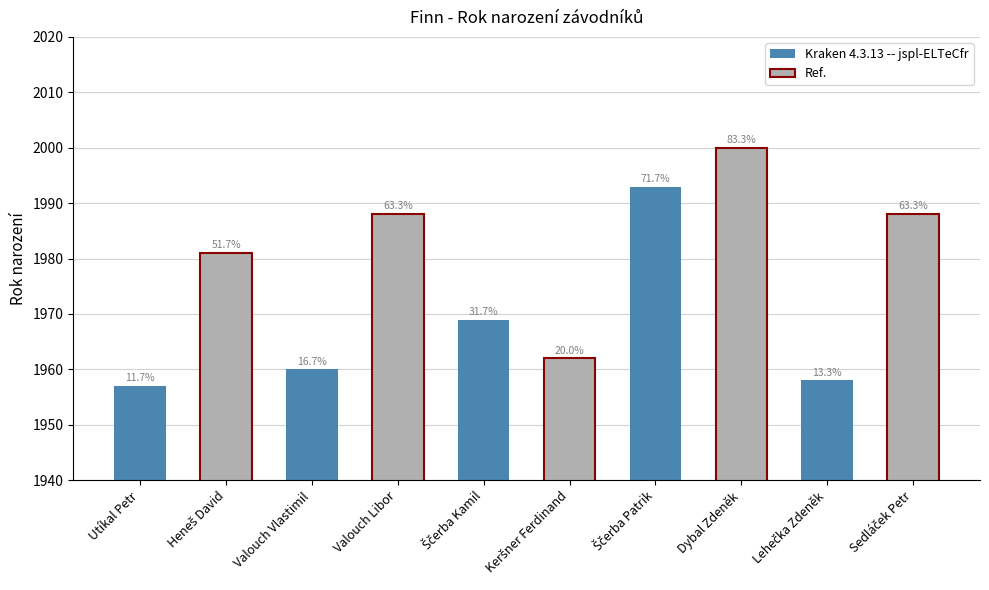

Does the chart contain any negative values?

No